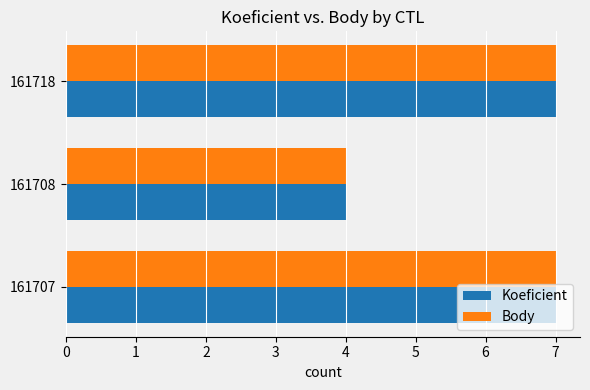

What is the total value across all series at 161707?

14